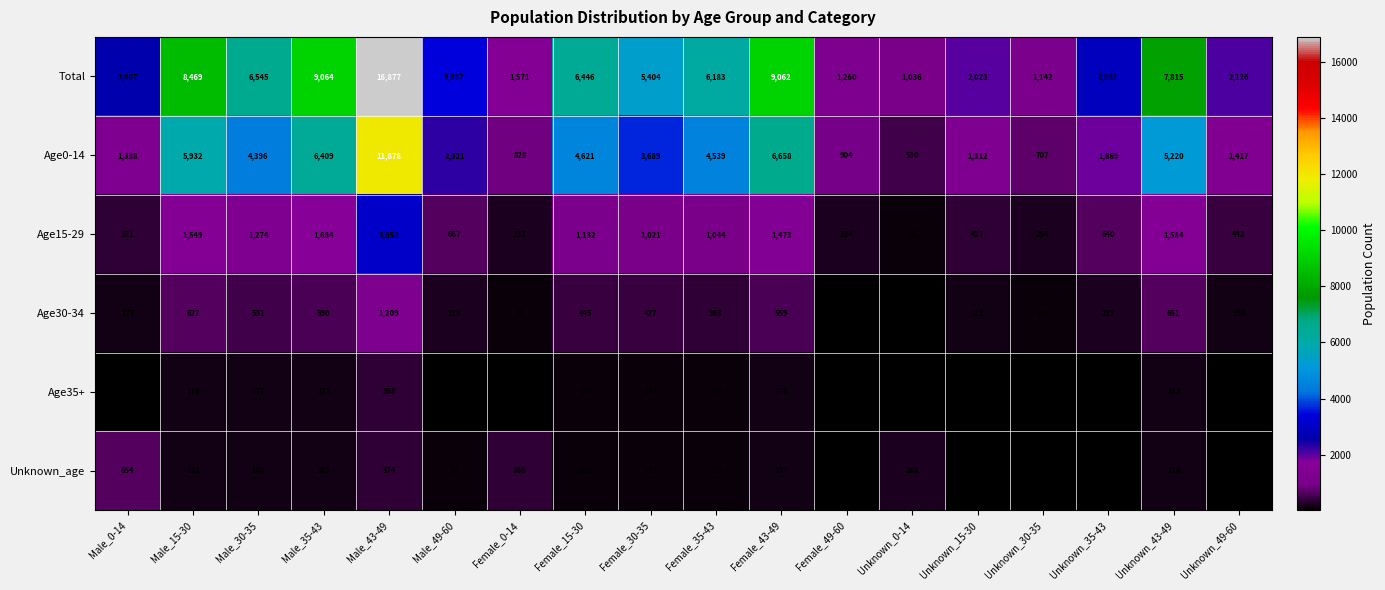

What is the total value across all series at Unknown_15-30?

4046